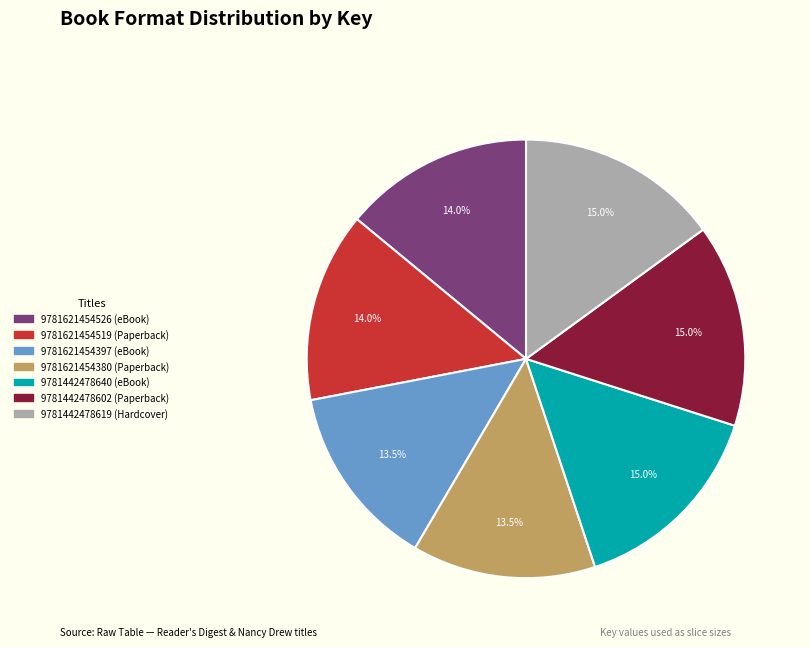

Which has a higher value, 9781621454526 (eBook) or 9781442478640 (eBook)?

9781442478640 (eBook)